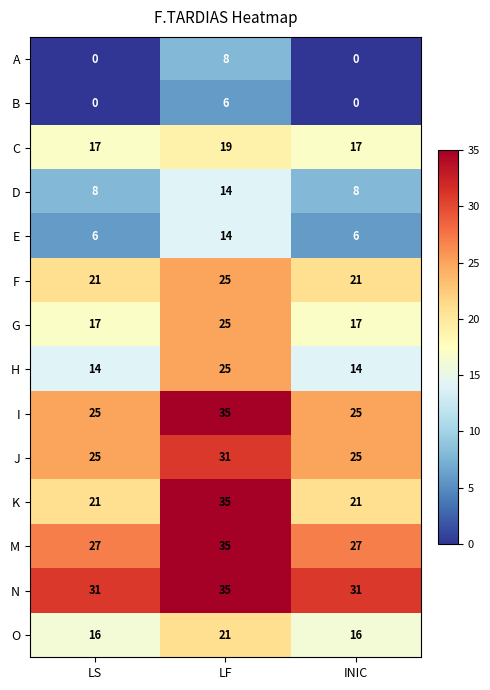

What is the spread (max minus min) of values at LF?

29